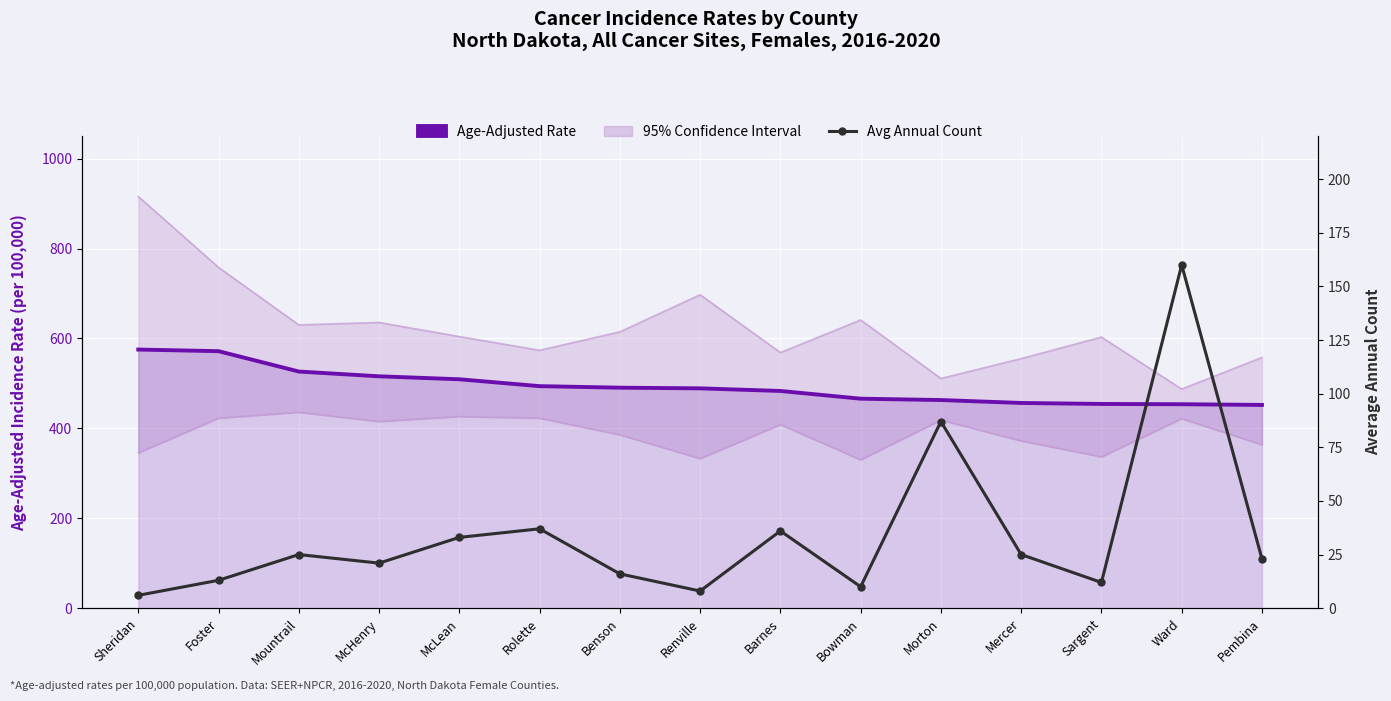

What is the minimum value shown in the chart?

6.0